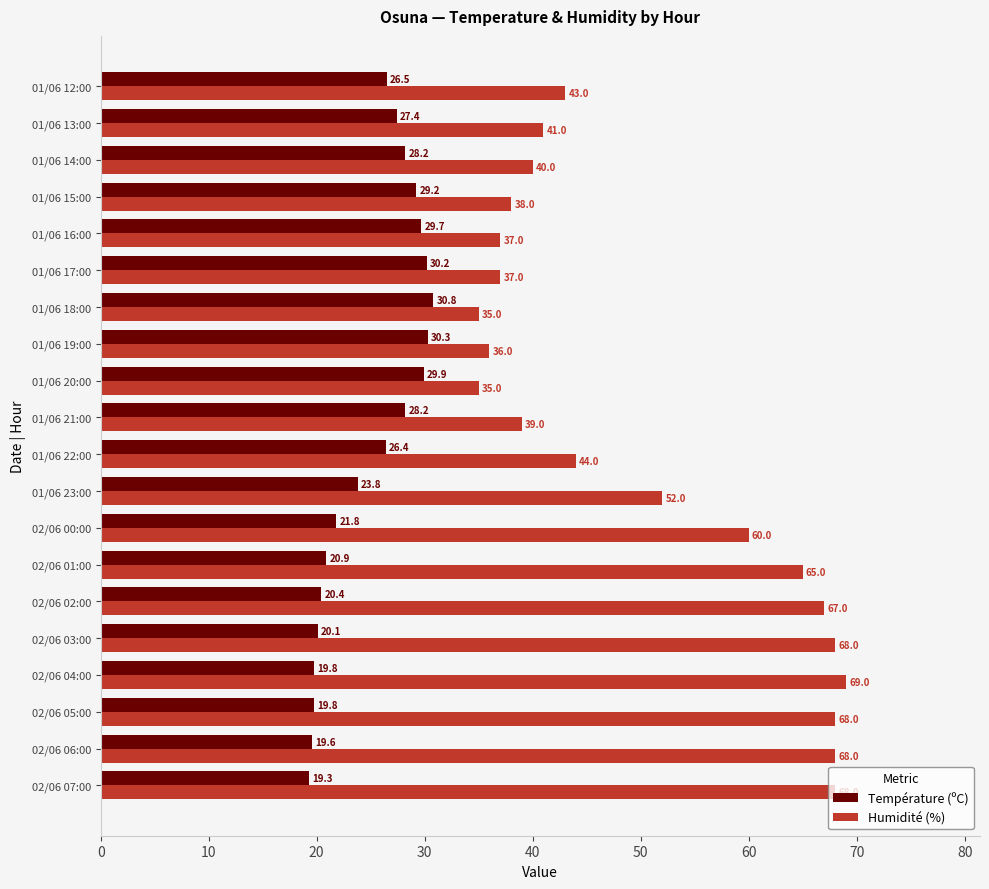

Which series has the largest total across all categories?

Humidité (%)